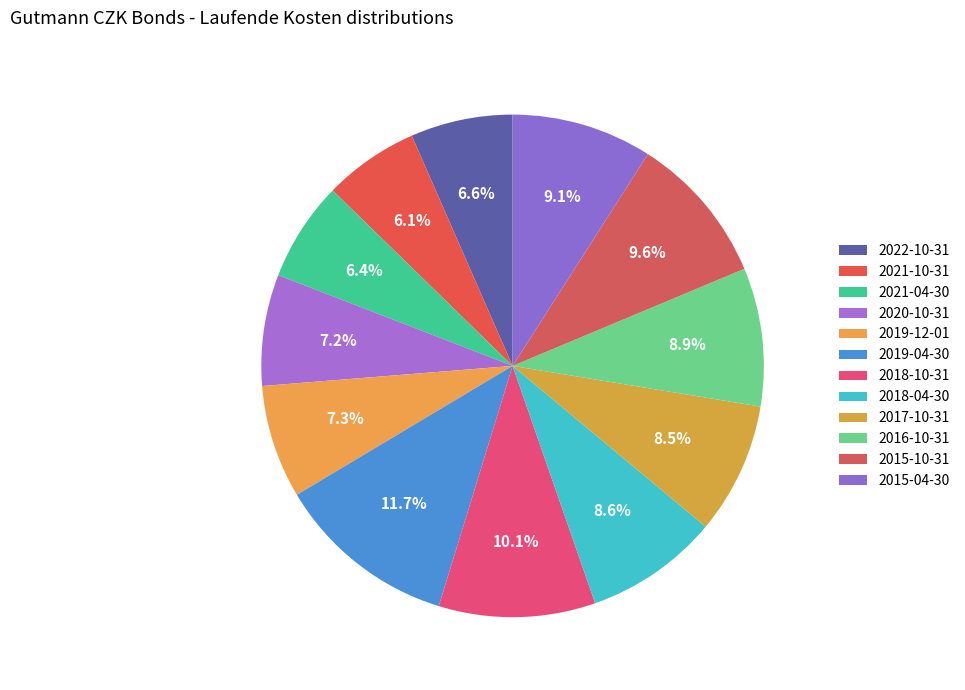

Is there a majority slice in this chart?

No